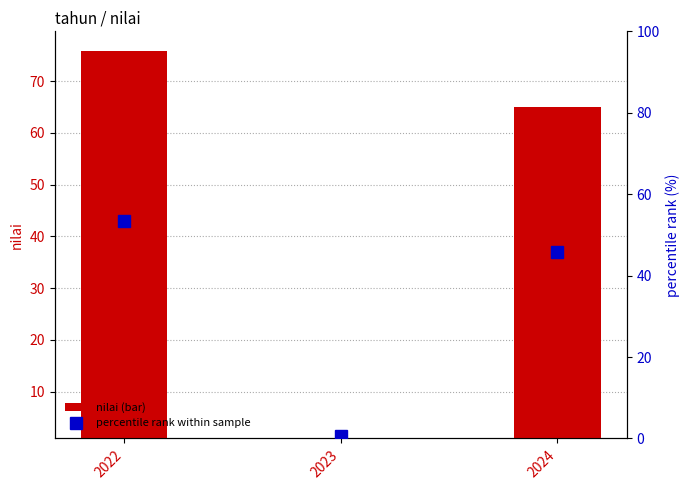

At which label does nilai (bar) reach its minimum?

2023